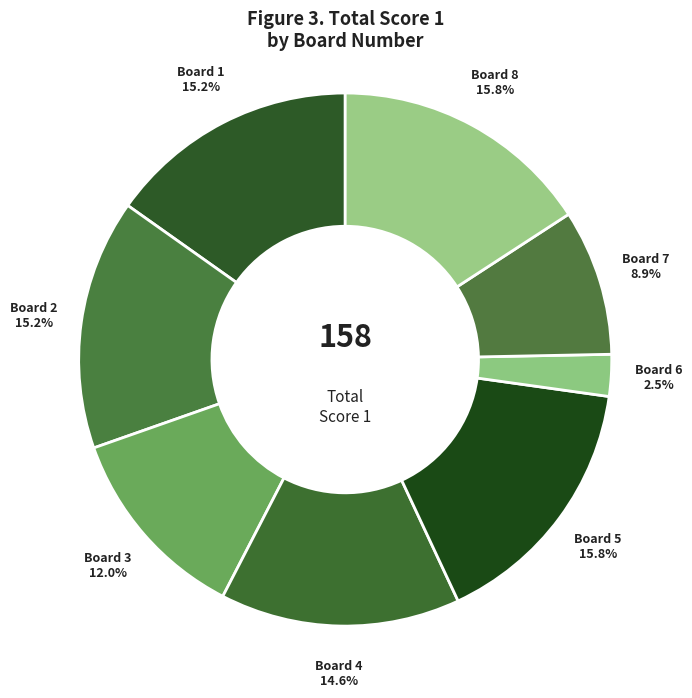

How many slices are in this pie chart?

8